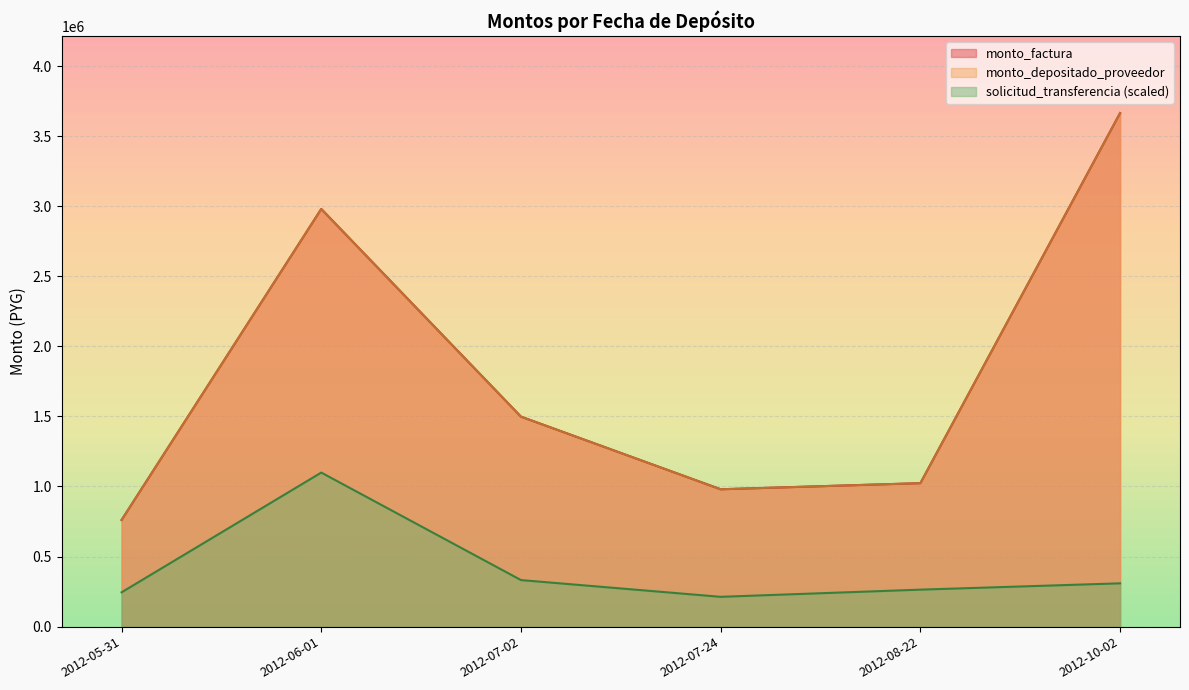

True or false: monto_depositado_proveedor and monto_factura intersect in this chart.

False